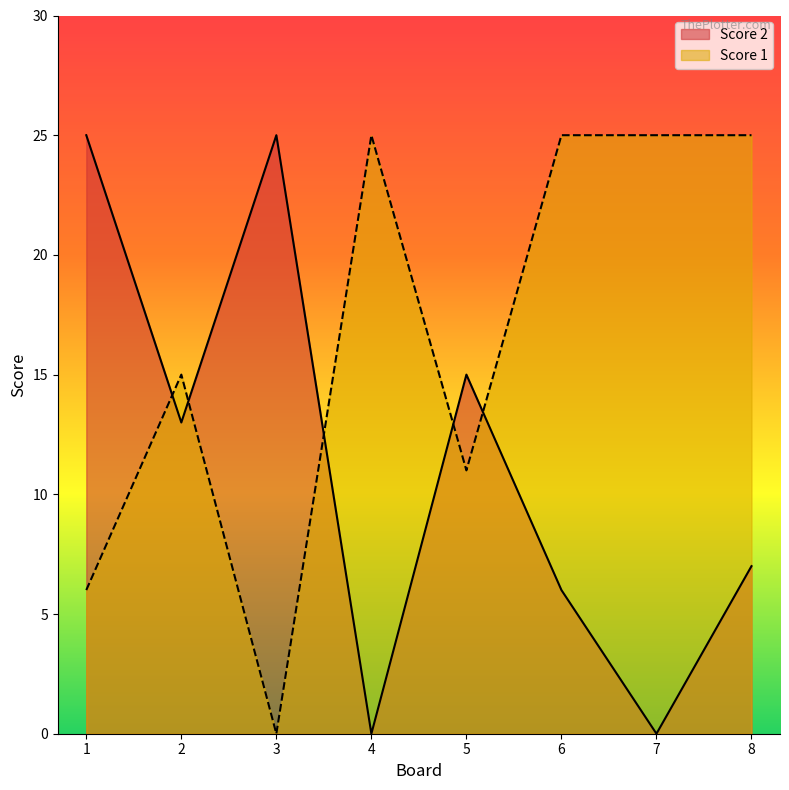

At which category does the chart reach its peak across all series?

1